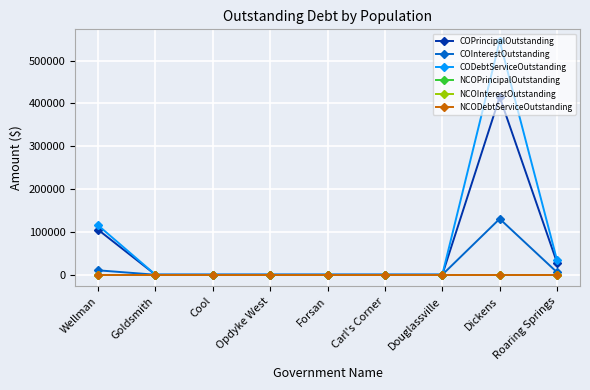

Rank the series by their maximum value, from highest to lowest.

CODebtServiceOutstanding, COPrincipalOutstanding, COInterestOutstanding, NCOPrincipalOutstanding, NCOInterestOutstanding, NCODebtServiceOutstanding